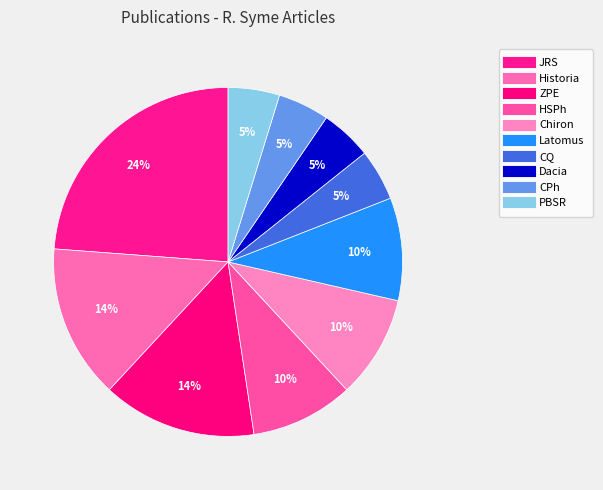

How many segments does this pie chart have?

10